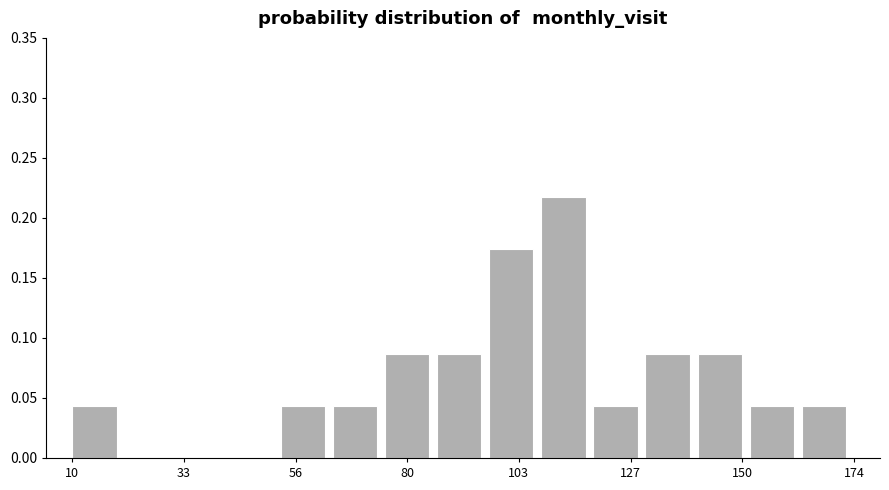

Read against the x-axis, roughly where is the centre of the tallest bar?

115